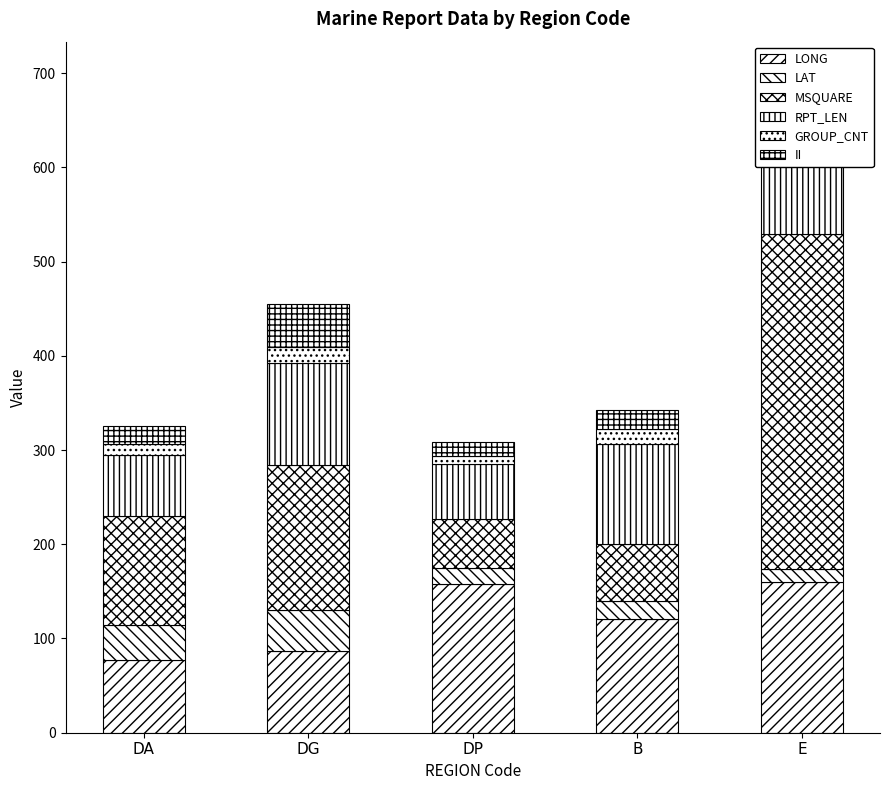

Rank the categories by GROUP_CNT value from lowest to highest.

DP, DA, E, B, DG